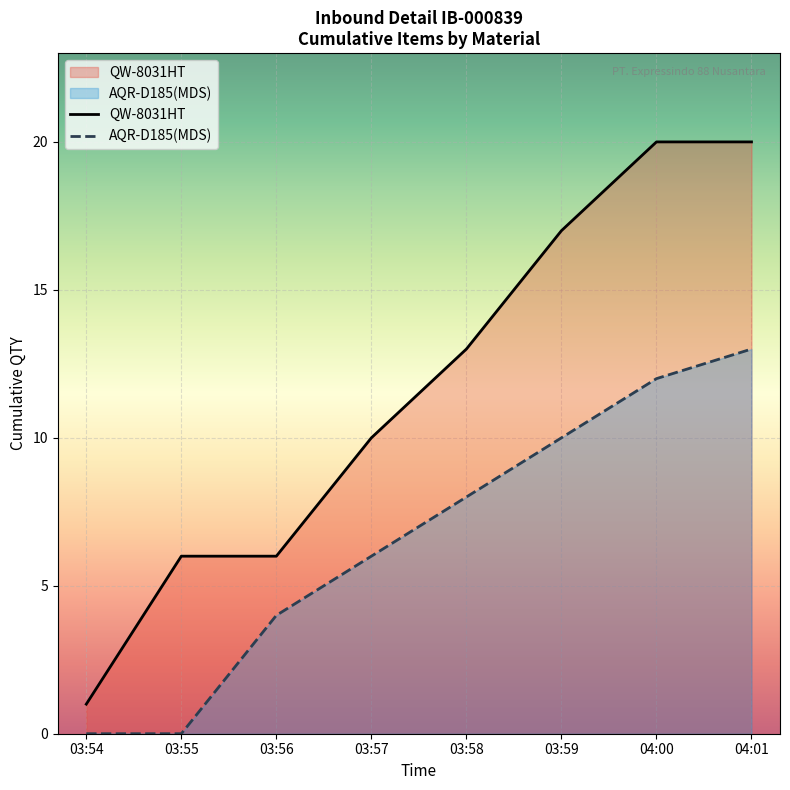

What is the sum of all AQR-D185(MDS) values?

53